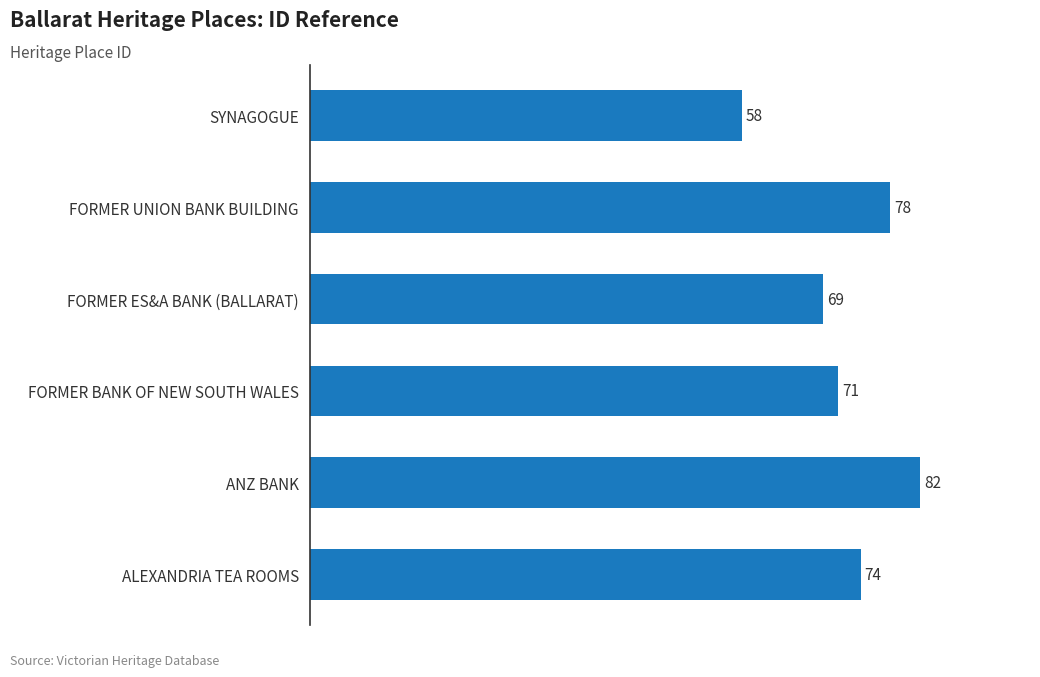

At which category does the chart reach its minimum across all series?

SYNAGOGUE